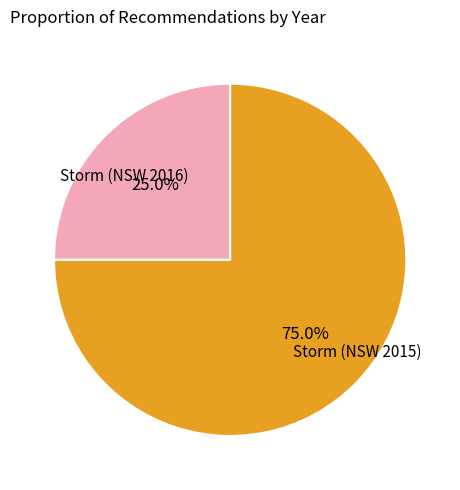

Is there a majority slice in this chart?

Yes